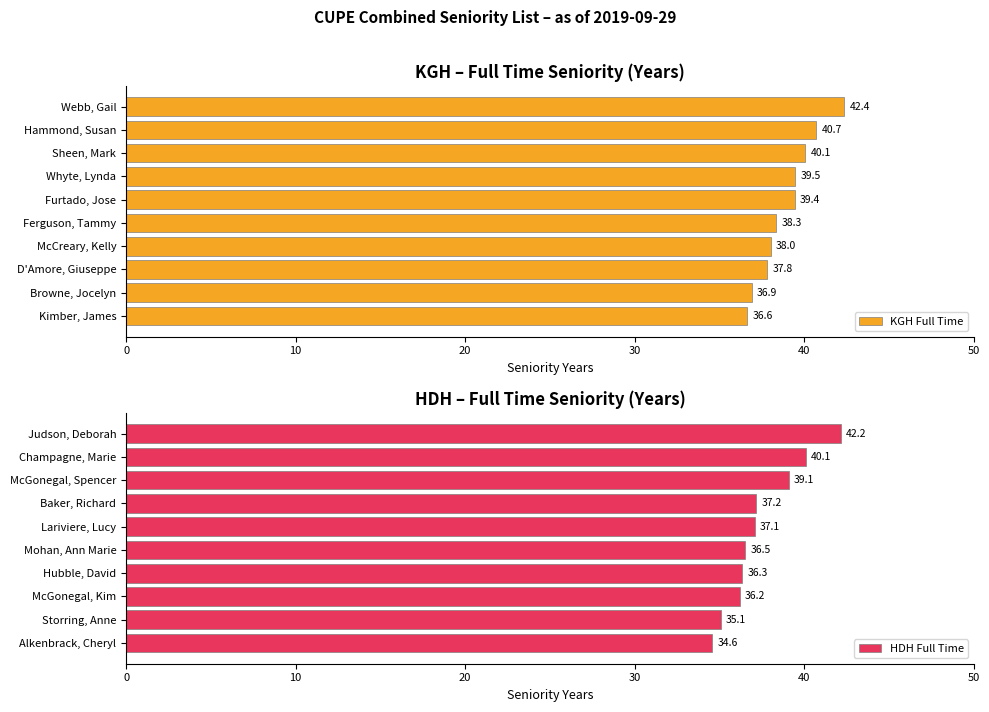

Count the number of data series in this chart.

2